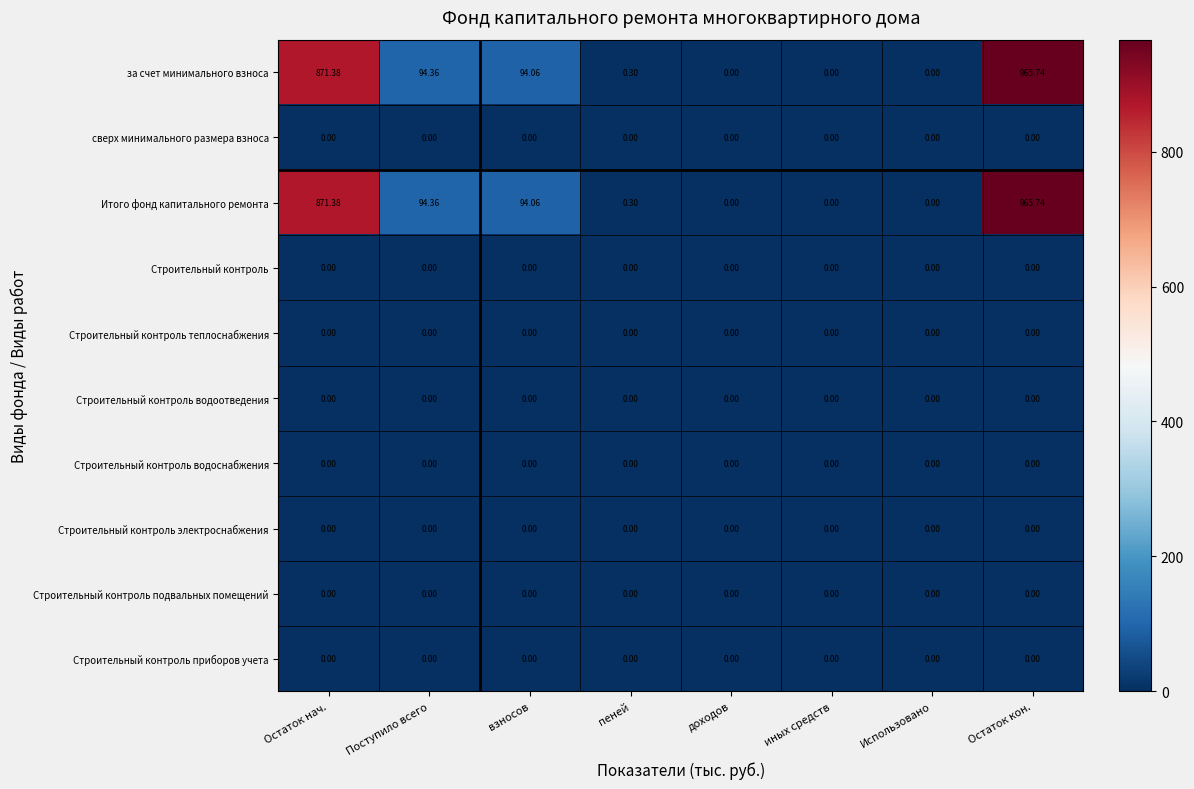

Which label corresponds to the largest value in the chart?

Остаток кон.